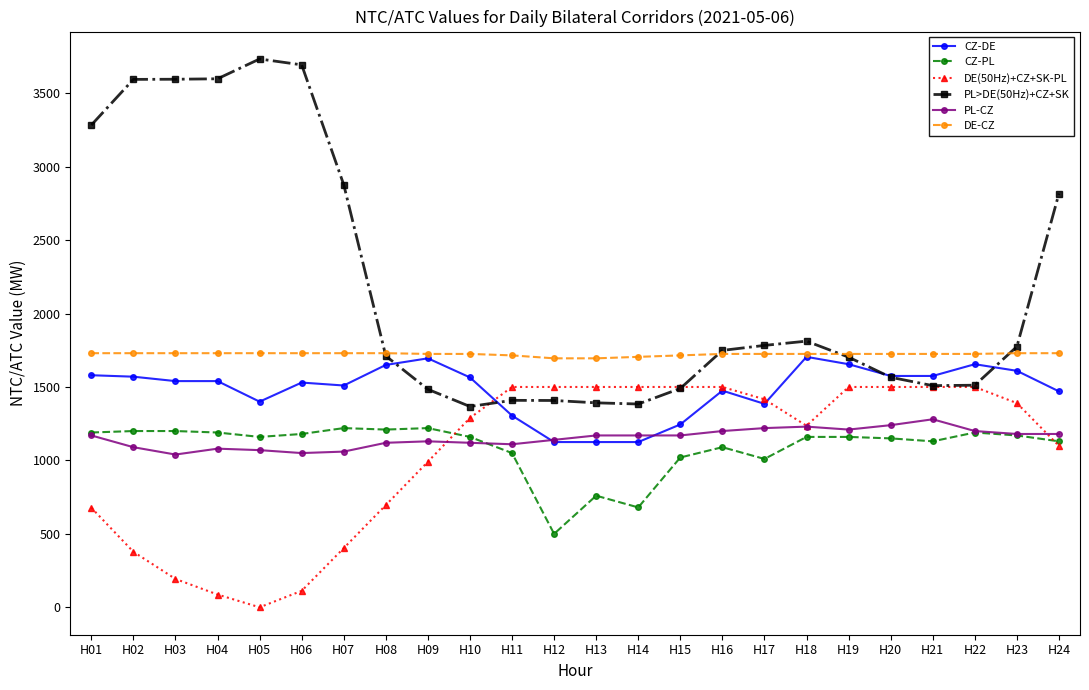

How many lines are shown in the chart?

6